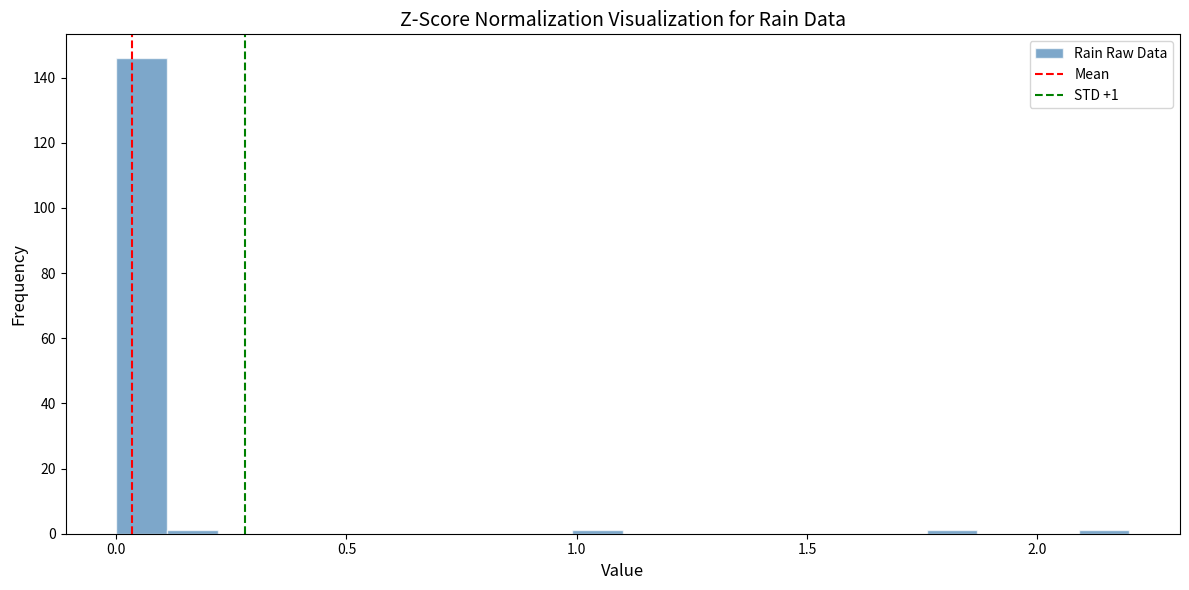

Around what value on the x-axis is the tallest bar? Give the approximate position of its centre, as read against the axis.

0.05